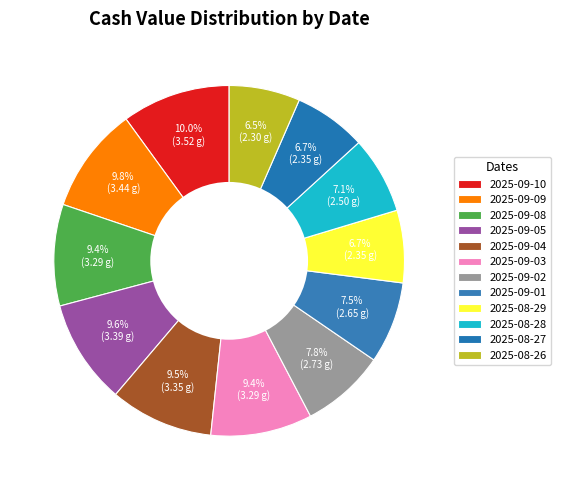

What is the change in value from 2025-09-01 to 2025-08-29?

-0.3